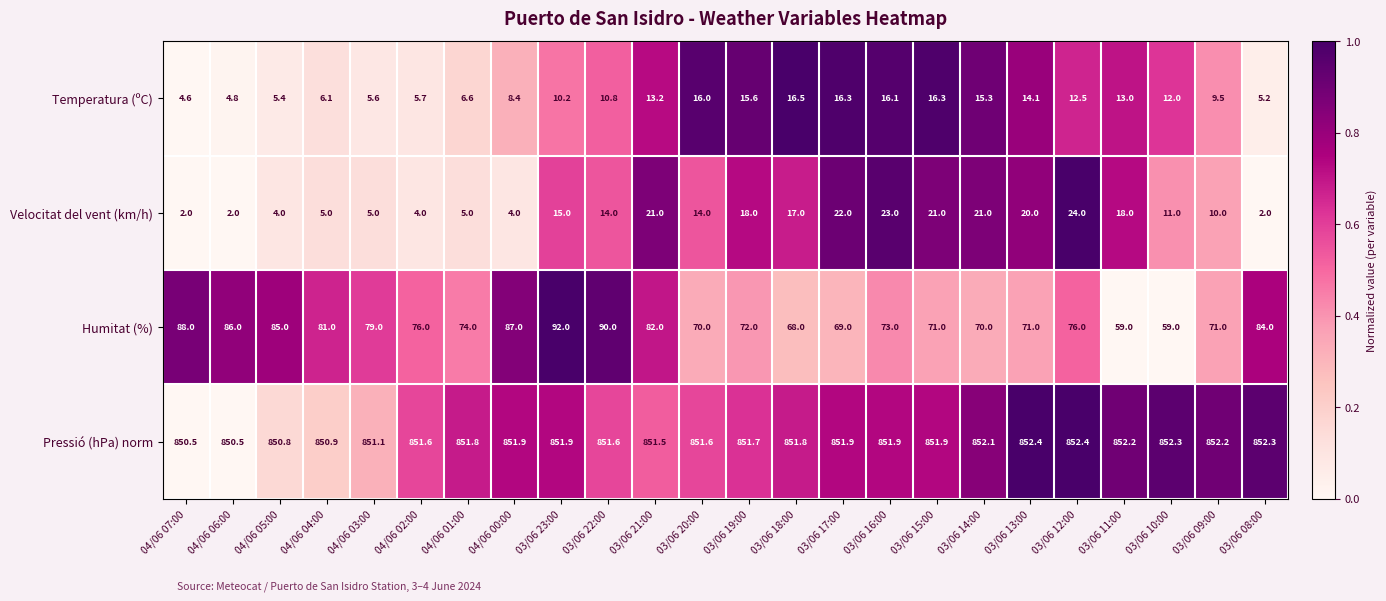

What is the difference between the maximum and minimum values in the Humitat (%) series?

33.0